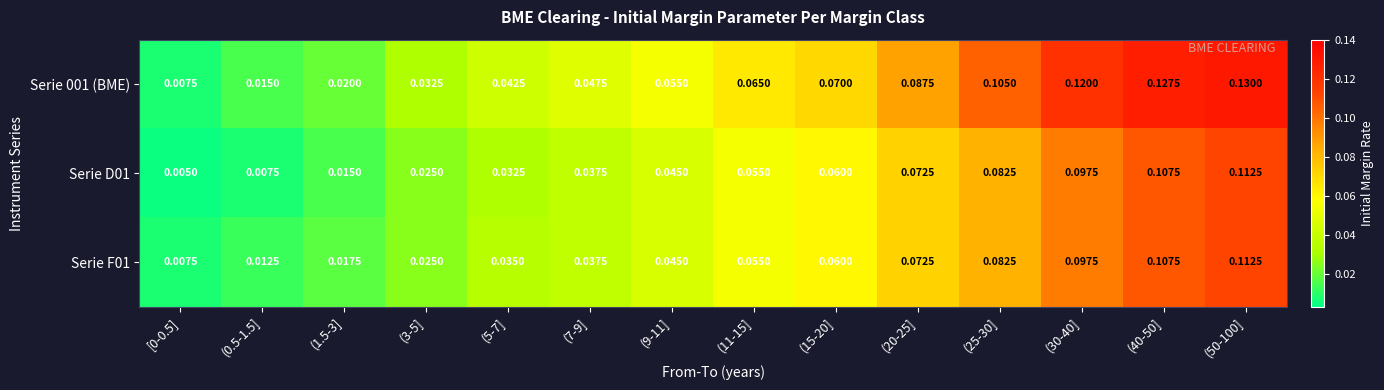

Is the value of Serie D01 at (50-100] greater than the value of Serie F01 at (1.5-3]?

Yes